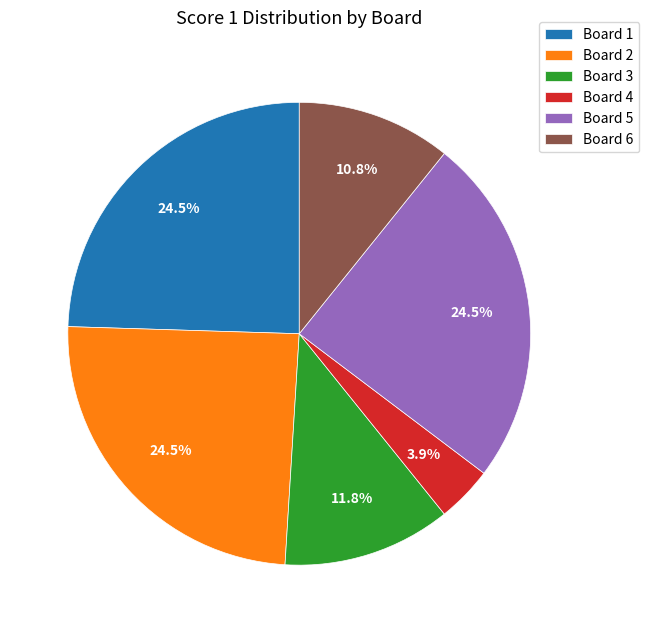

What portion of the pie excludes Board 3?

88.2%